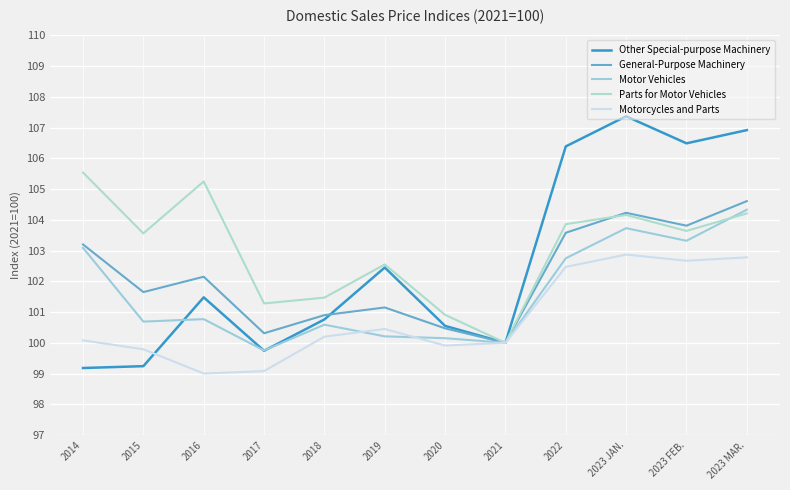

At which label does Parts for Motor Vehicles first exceed 103?

2014